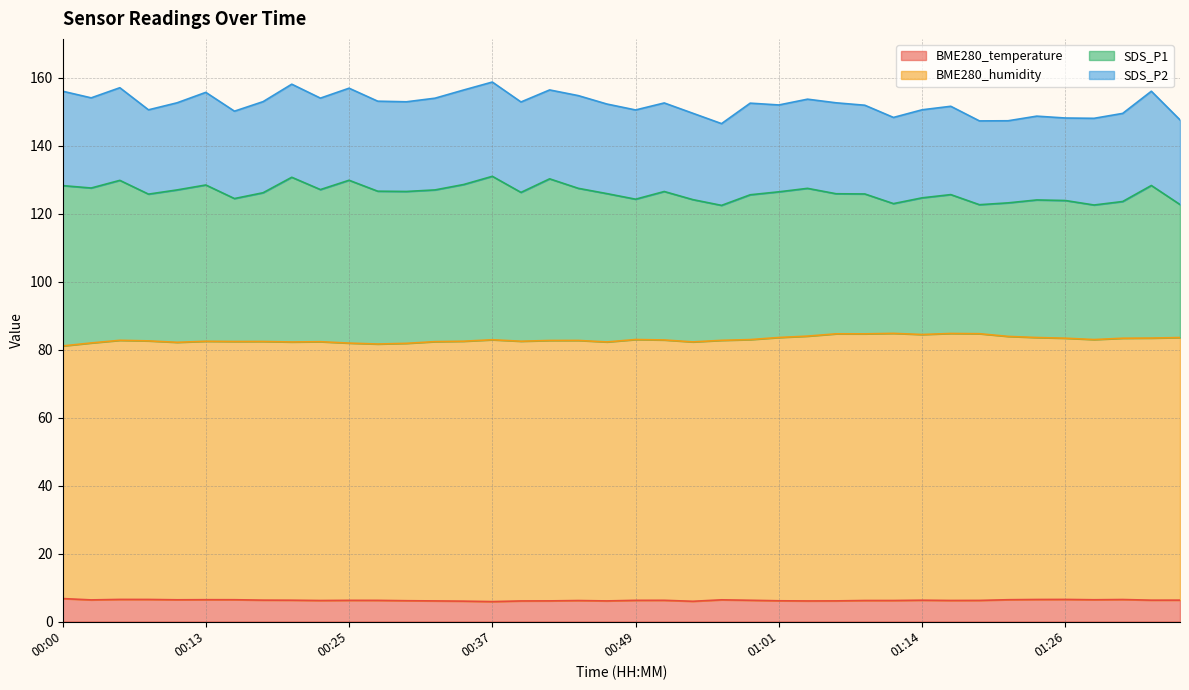

What is the minimum value for BME280_temperature?

5.9